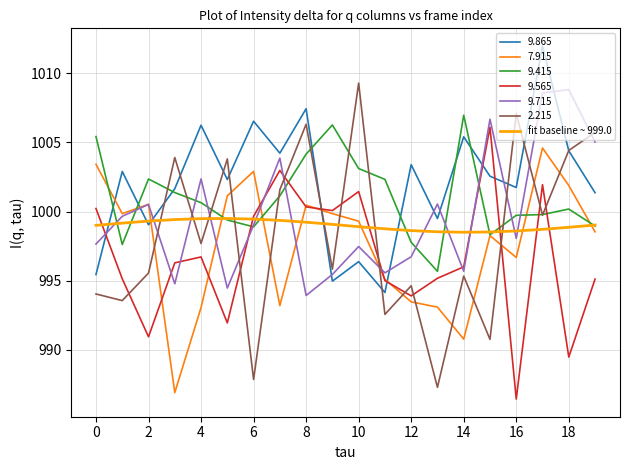

Which series has the largest range (max minus min)?

2.215